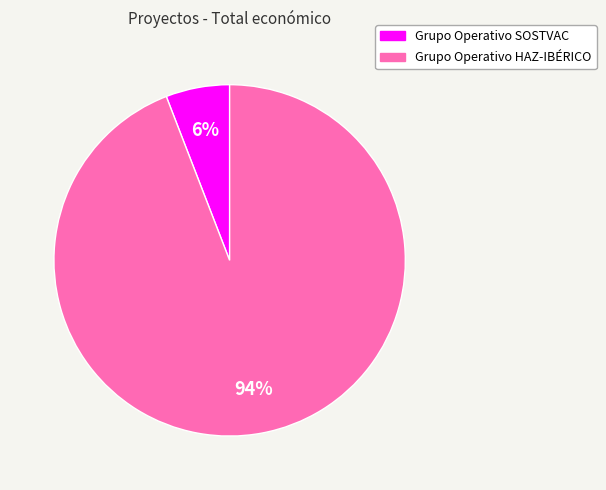

Is it true that Grupo Operativo SOSTVAC is 6% of the pie?

True